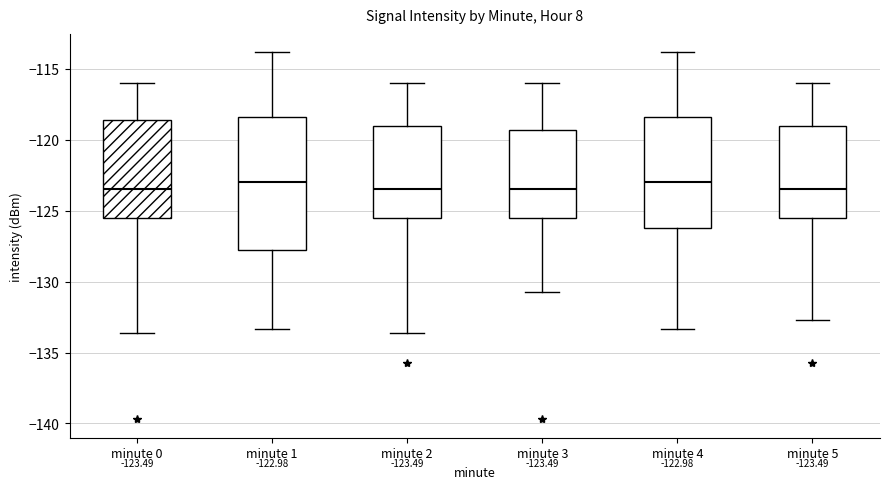

Which box is the tallest, from its lower edge to its upper edge?

minute 1